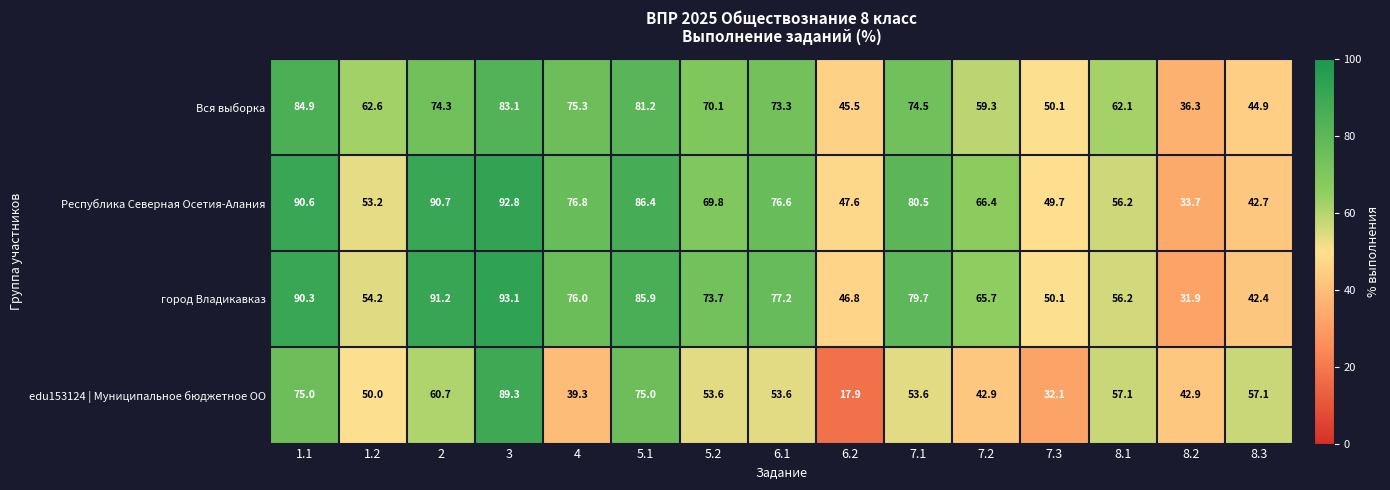

What is the smallest value displayed?

17.9